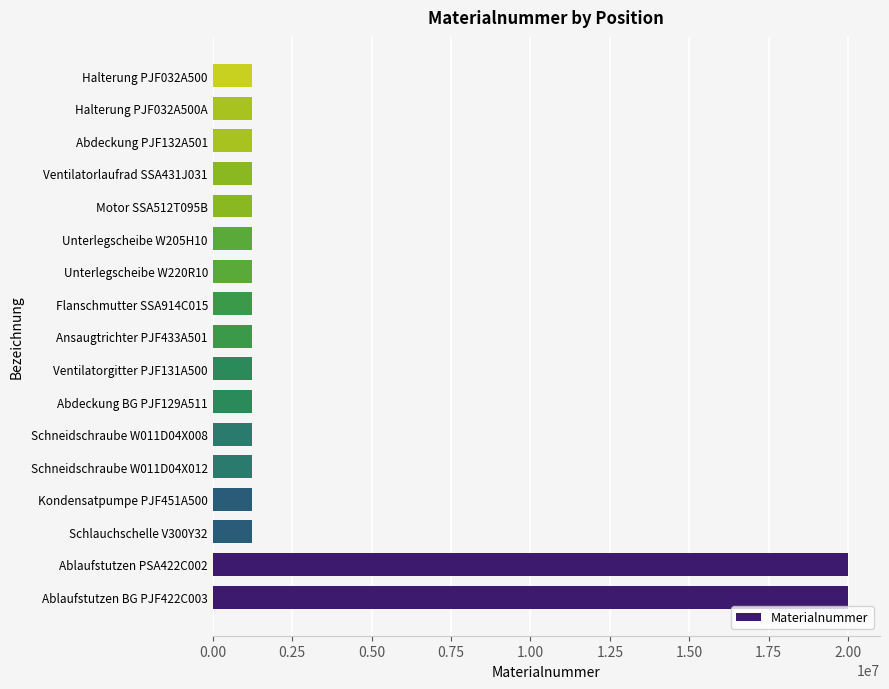

What is the sum of the values at Schneidschraube W011D04X008 and Unterlegscheibe W205H10?

2447027